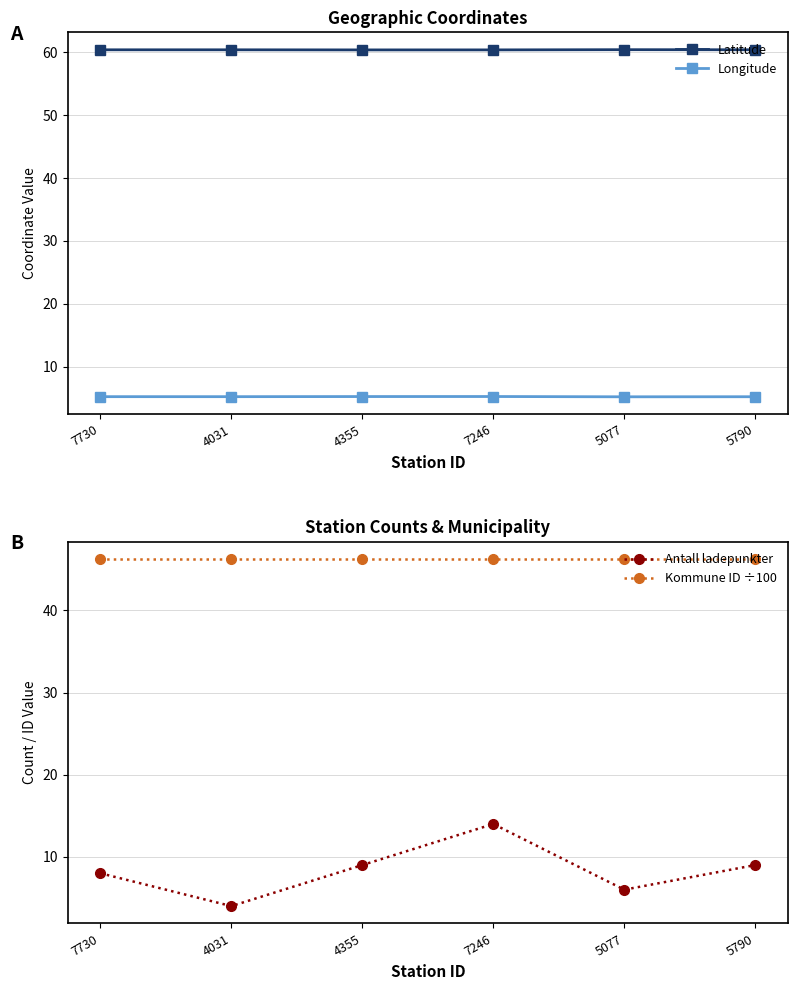

True or false: Kommune ID ÷100 has a value of 46.3 at 7730.

True